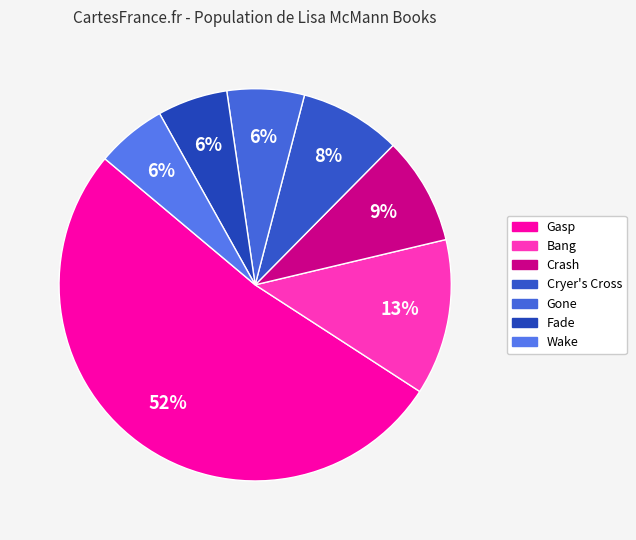

To the nearest percent, what is the difference between the largest and smallest slice percentages?

46%